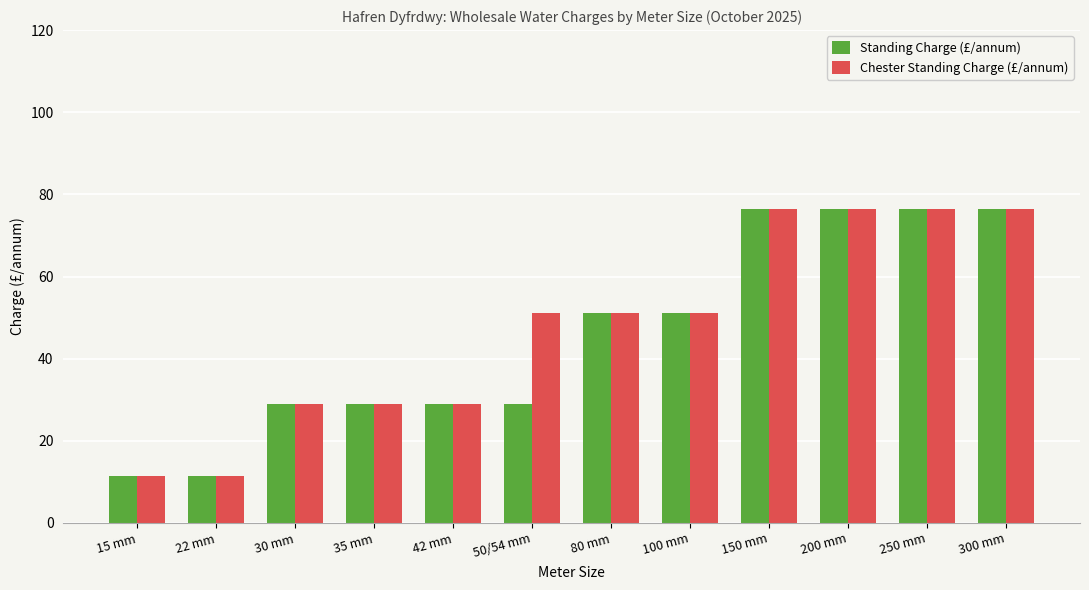

What is the minimum value for Standing Charge (£/annum)?

11.5